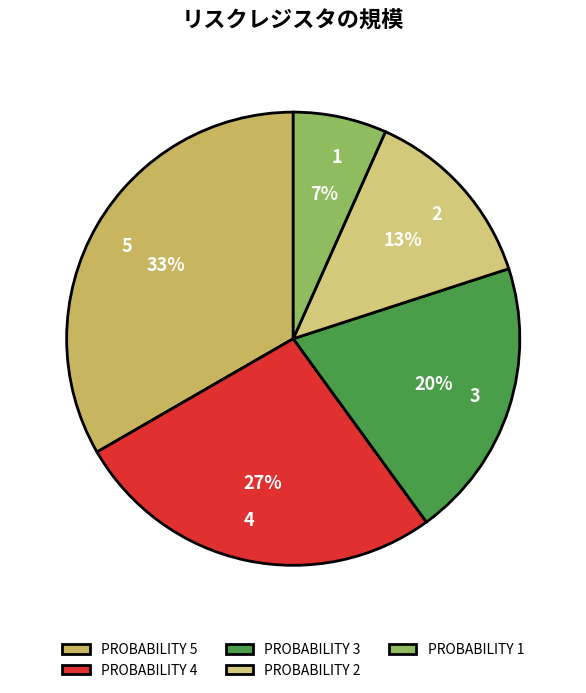

To the nearest percent, what is the average slice percentage?

20%